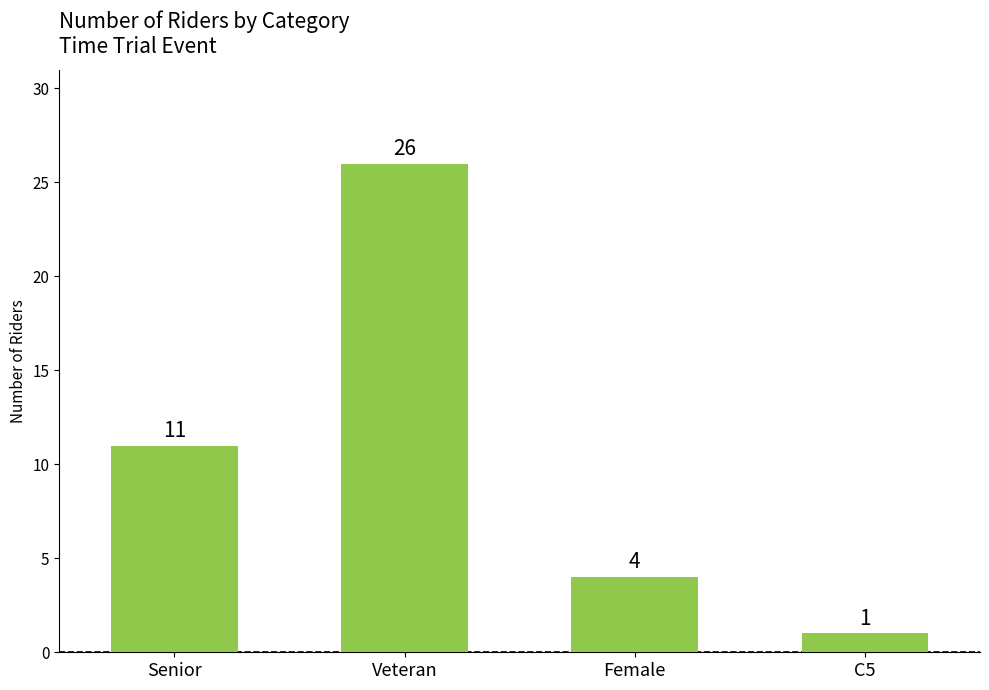

True or false: the data shows 1 at C5.

True